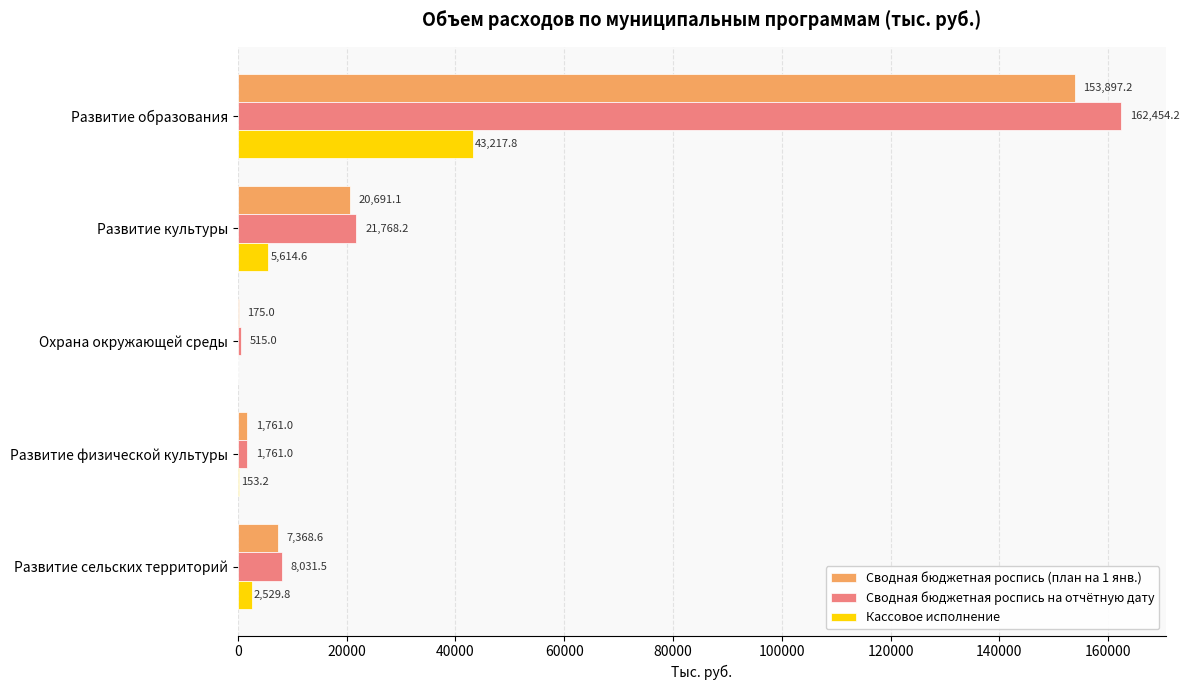

What is the sum of all Сводная бюджетная роспись (план на 1 янв.) values?

183892.9